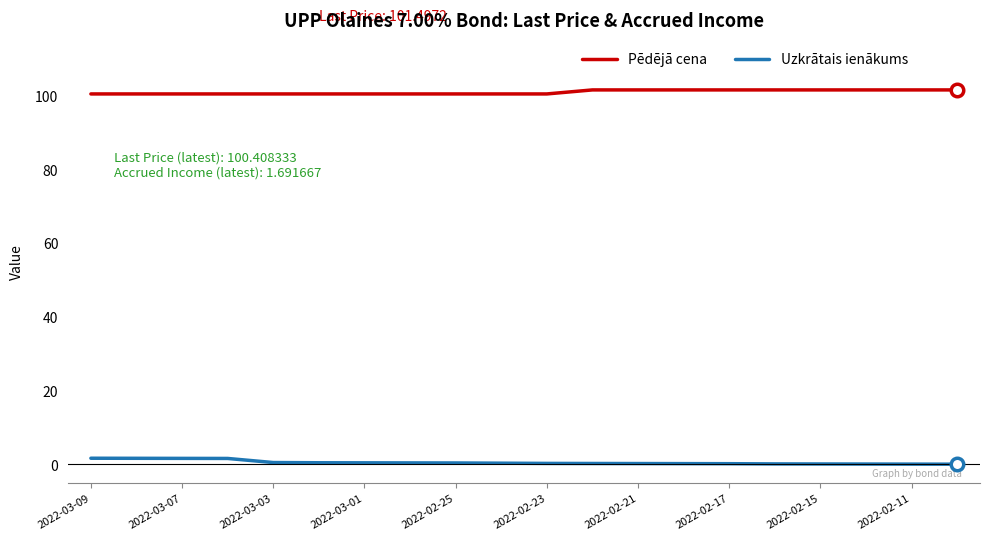

What is the greatest value displayed?

101.5